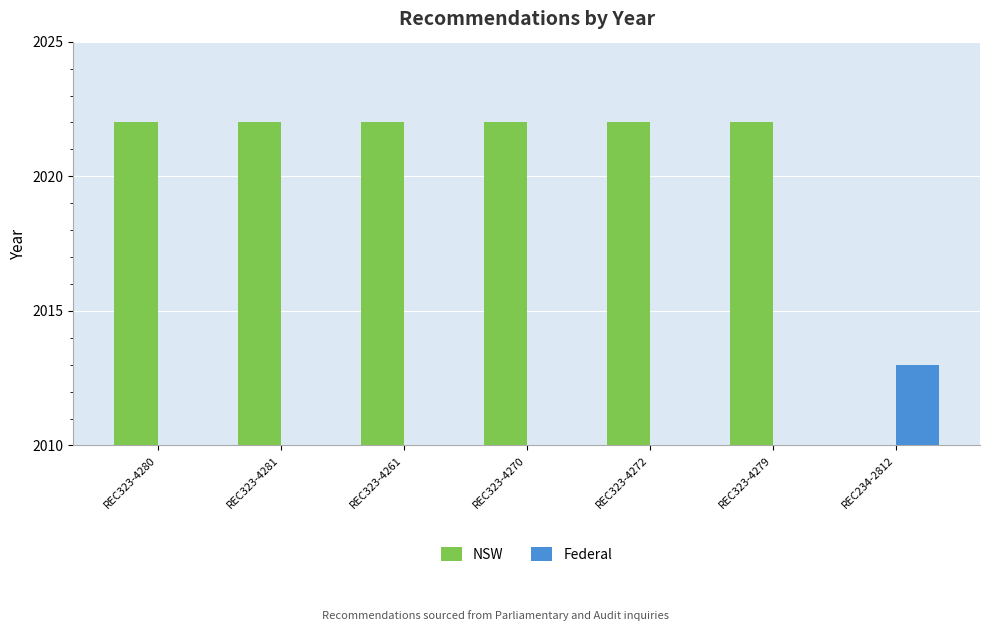

What position from the left is REC234-2812?

7